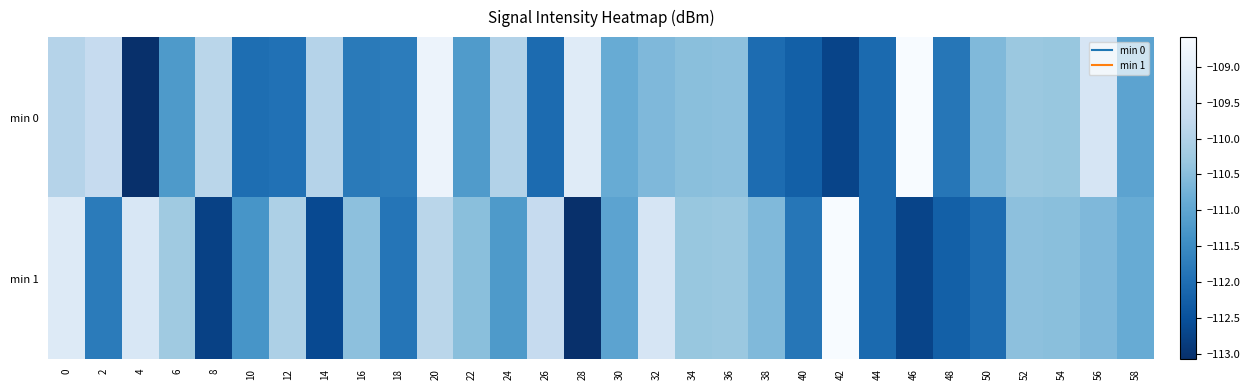

What is the total value across all series at 50?

-222.6